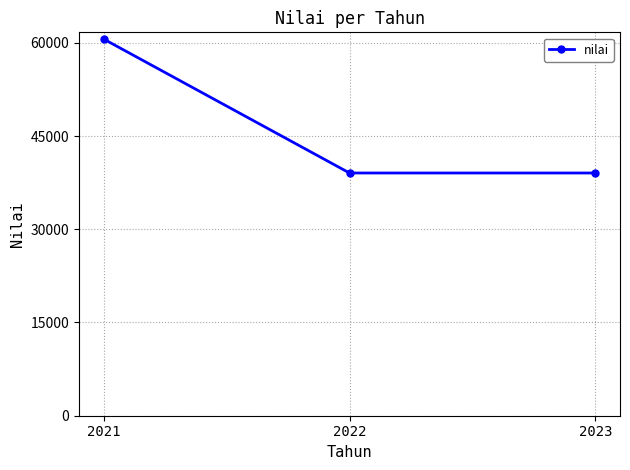

What is the change in value from 2021 to 2023?

-21553